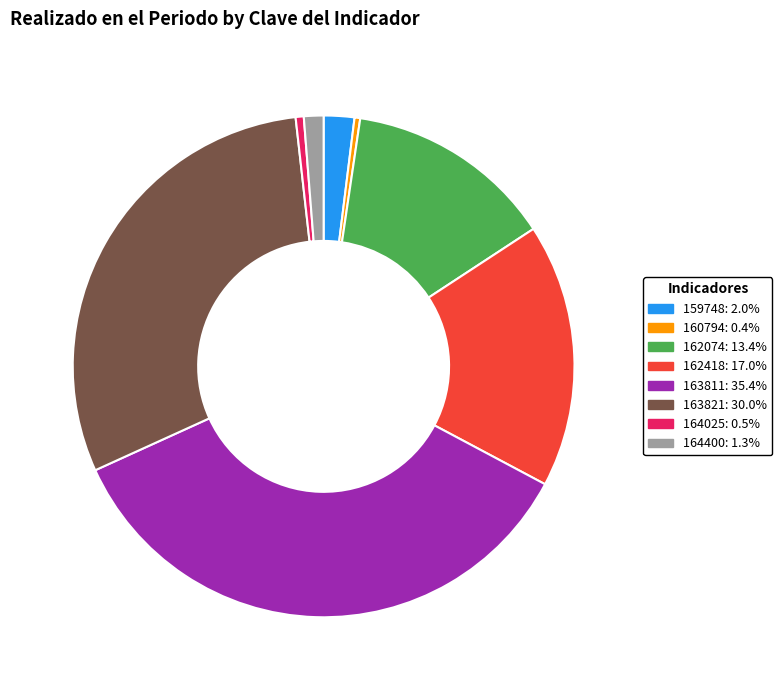

Is 159748 the majority of the pie?

No